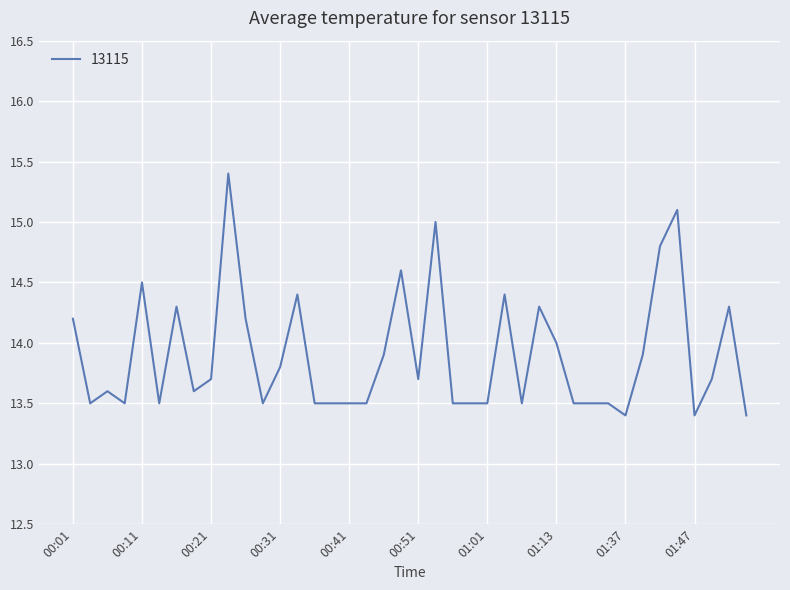

What is the difference between the maximum and minimum values?

2.0